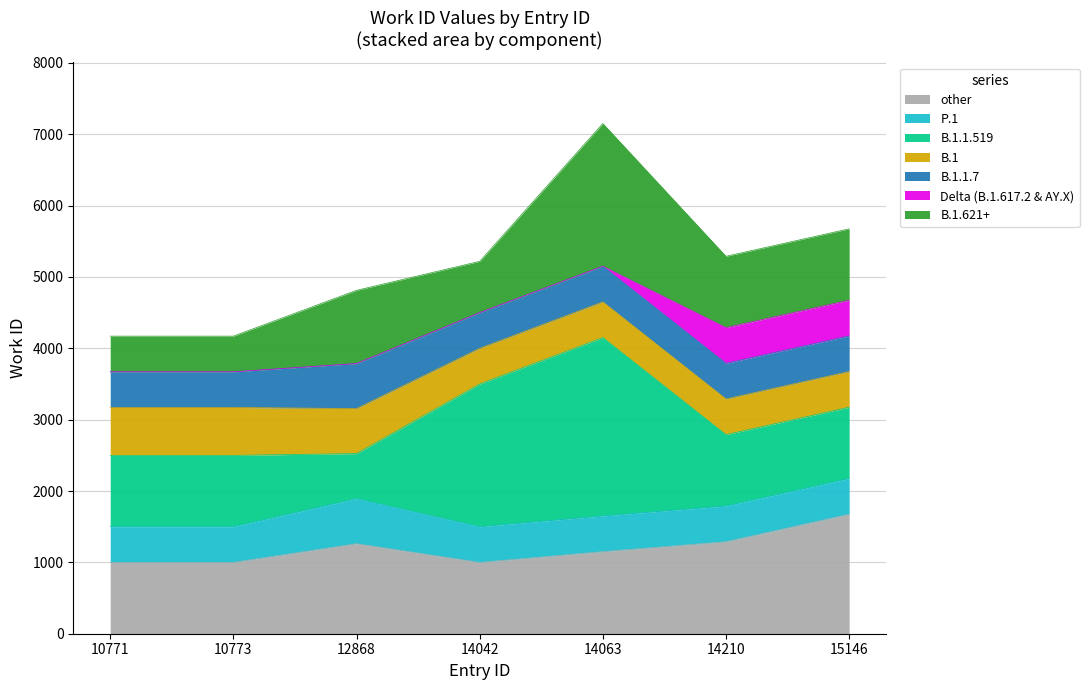

List the labels in order of value, smallest first.

10771, 10773, 12868, 14042, 14210, 15146, 14063